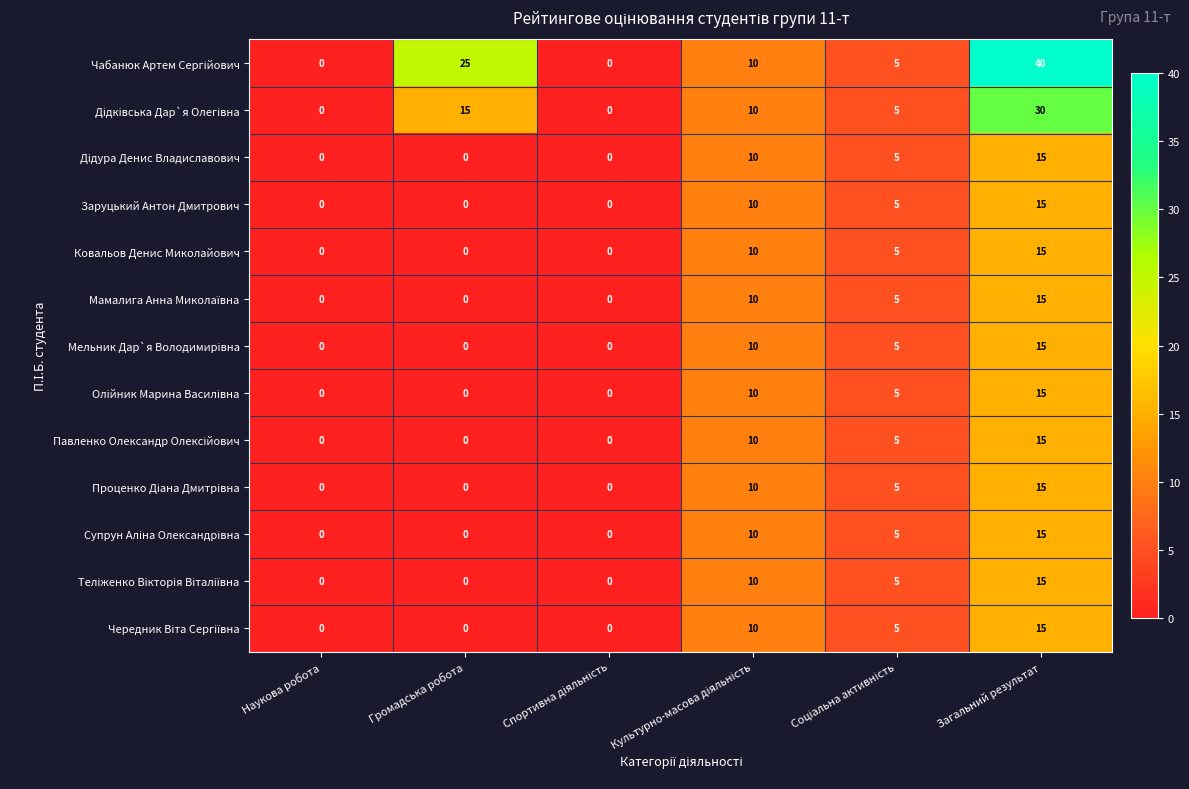

What is the total value across all series at Загальний результат?

235